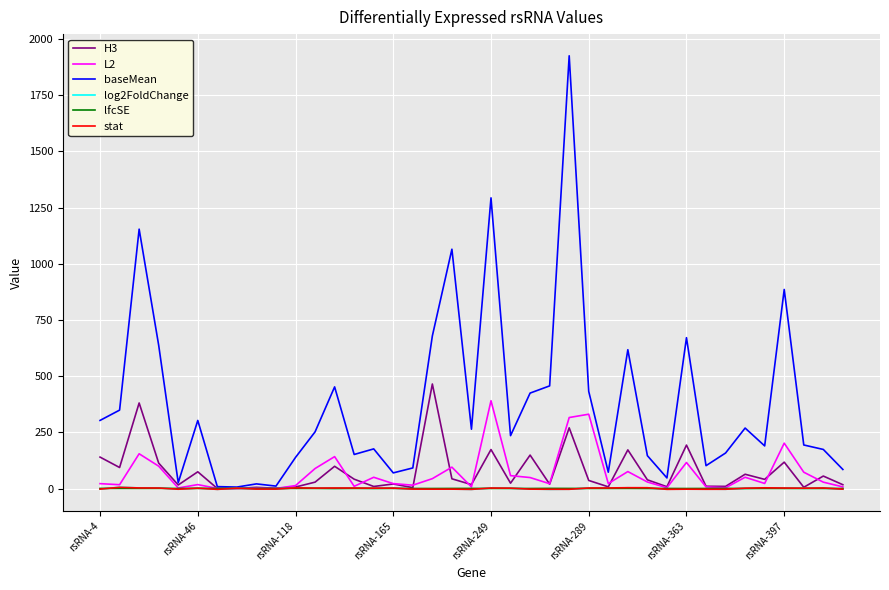

Which series has the largest total across all categories?

baseMean